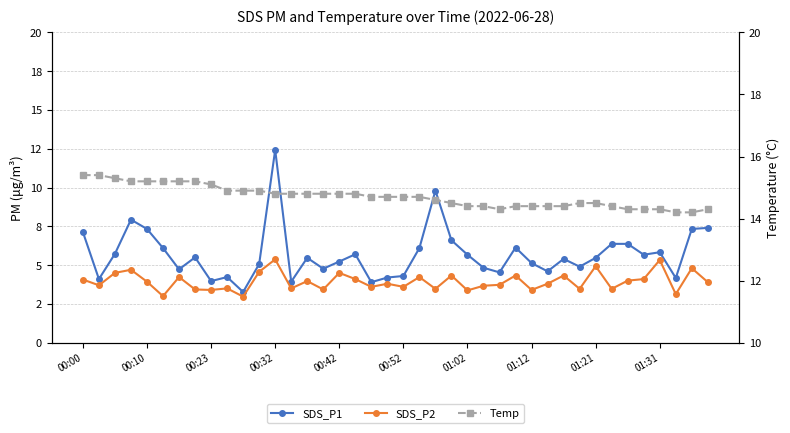

How many lines are shown in the chart?

3